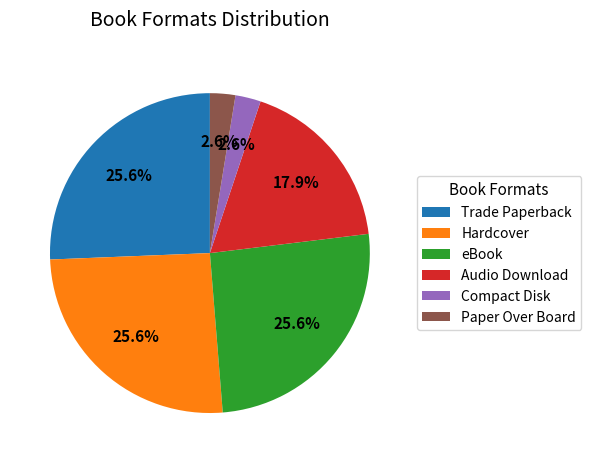

Is there any slice that represents more than half of the pie?

No